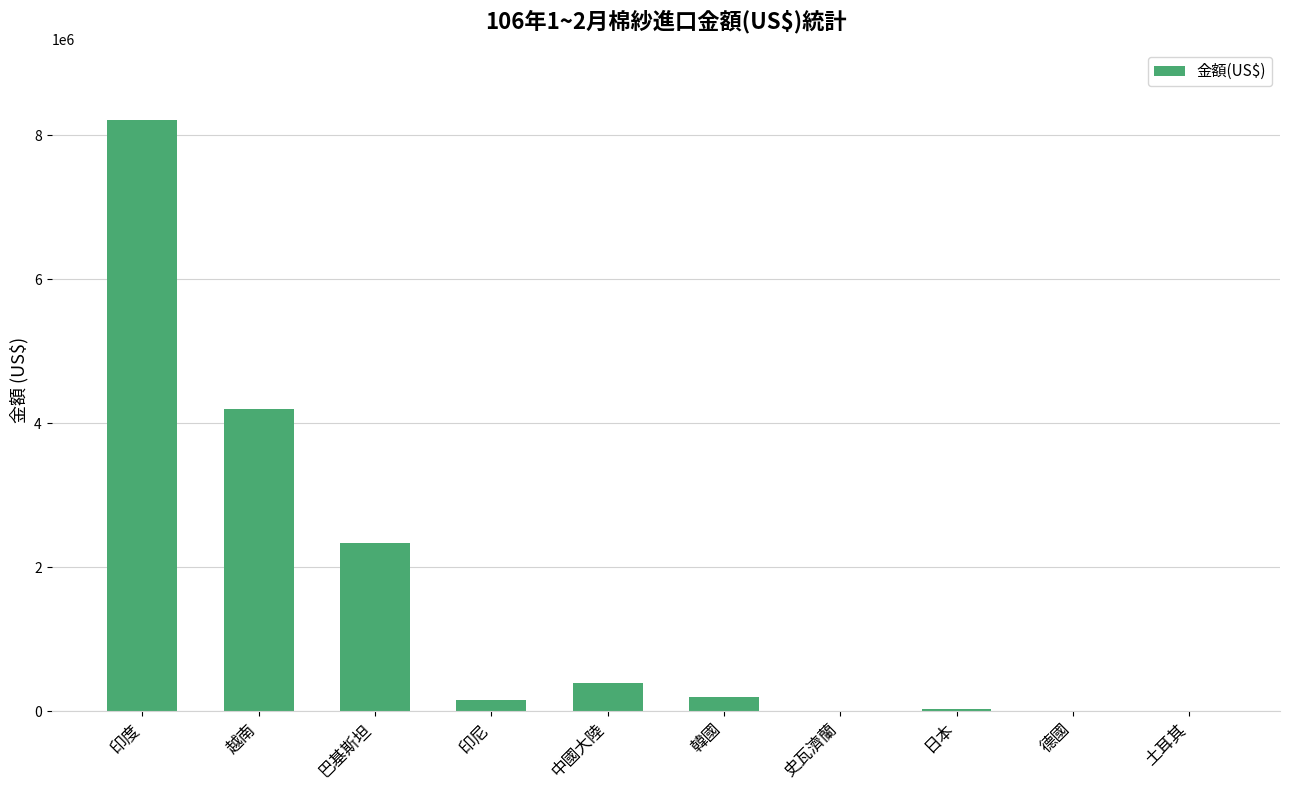

At which label does the data first exceed 193400?

印度